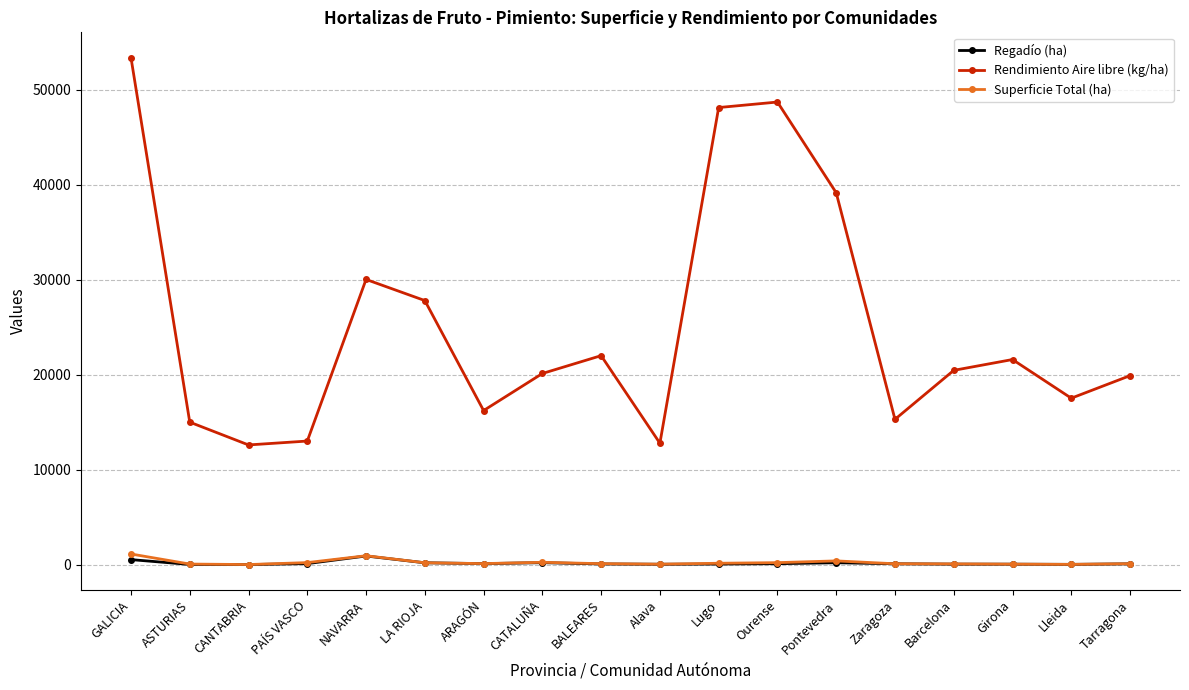

The Rendimiento Aire libre (kg/ha) series shows 16219 at ARAGÓN. True or false?

True